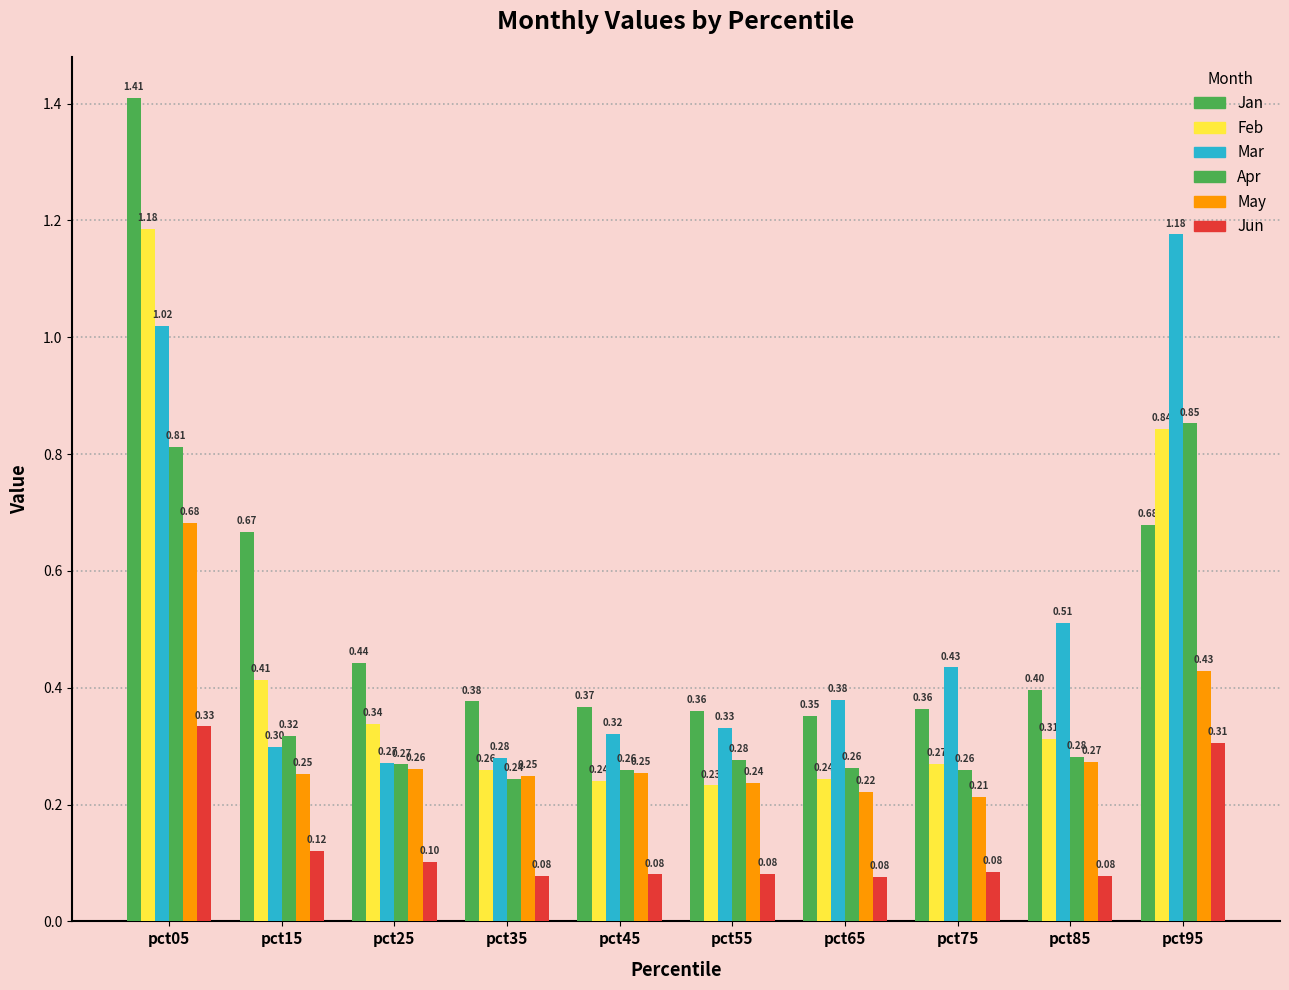

At how many categories does at least one series exceed 0?

10